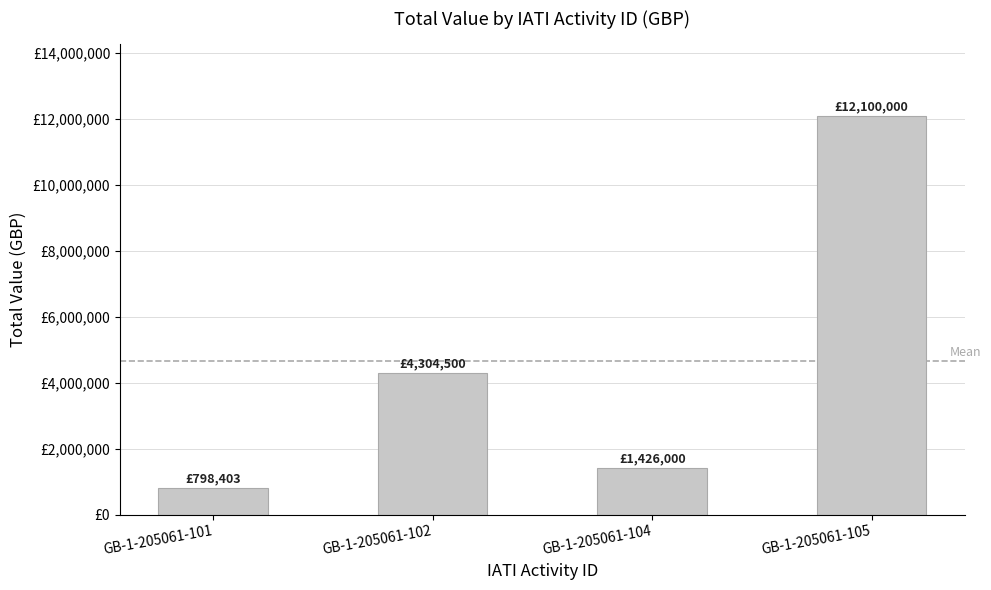

Reading right to left, extract all data points from this chart.

12100000	1426000	4304500	798403